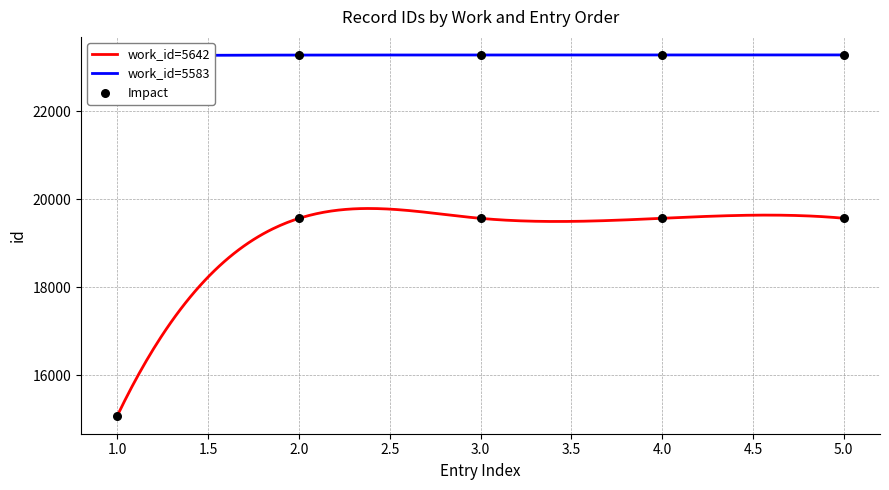

Which series has the largest Y range (max minus min)?

work_id=5642